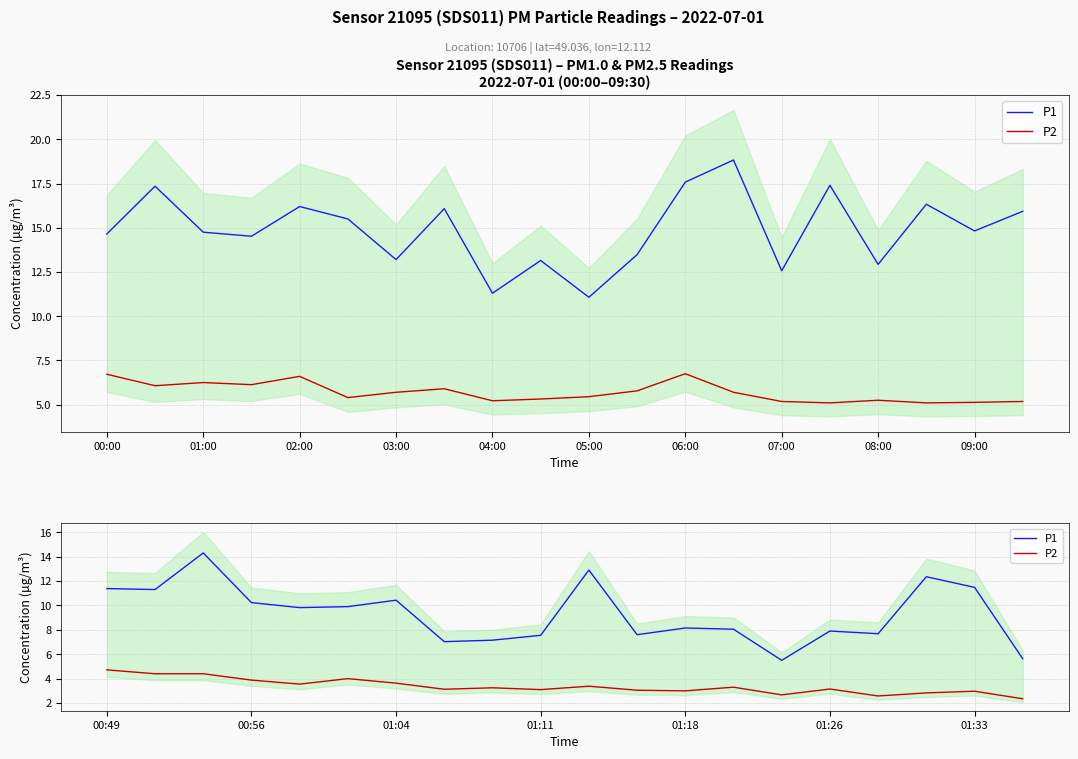

True or false: P2 and P1 intersect in this chart.

False